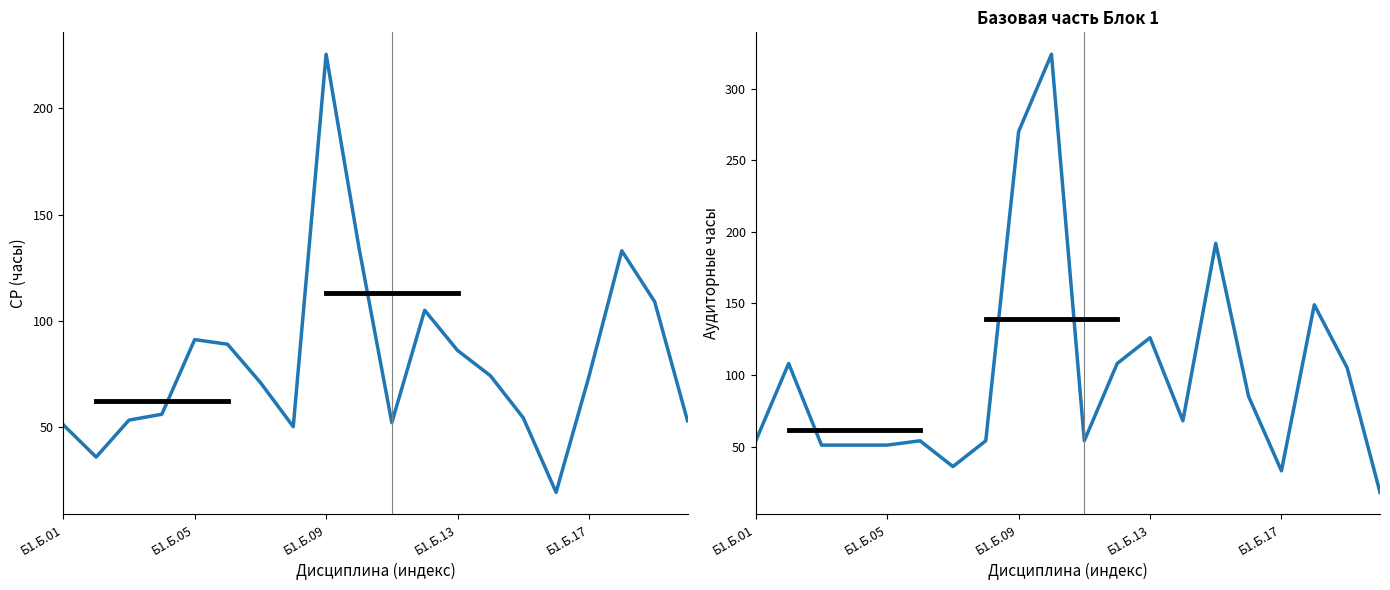

What position from the left is 19?

20